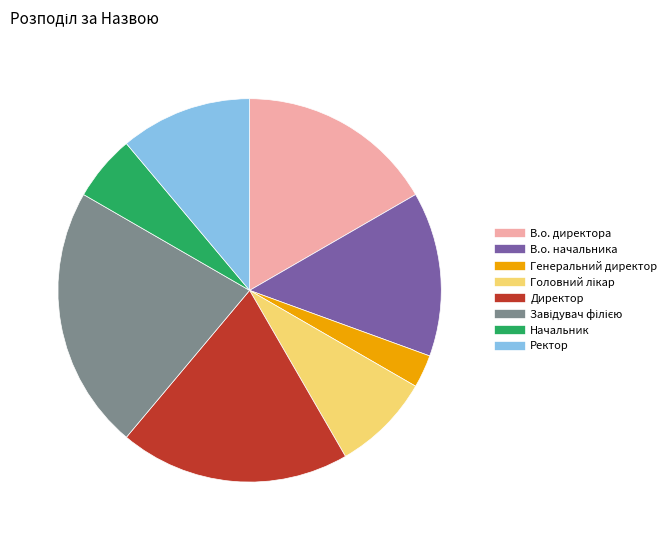

Approximately how many times larger is the value at Генеральний директор compared to В.о. начальника?

0.2